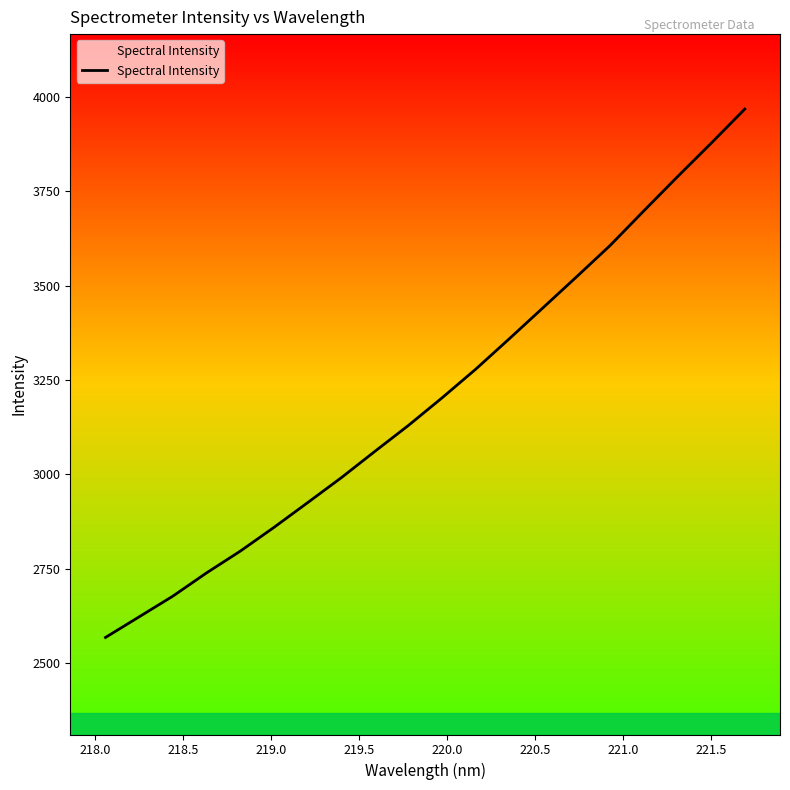

Reading left to right, what are all the values shown in this chart?

2568.7	2623.3	2678.0	2739.5	2796.9	2859.7	2925.1	2991.1	3060.9	3129.8	3202.9	3278.7	3359.3	3441.2	3523.3	3606.4	3697.9	3788.1	3876.6	3967.0